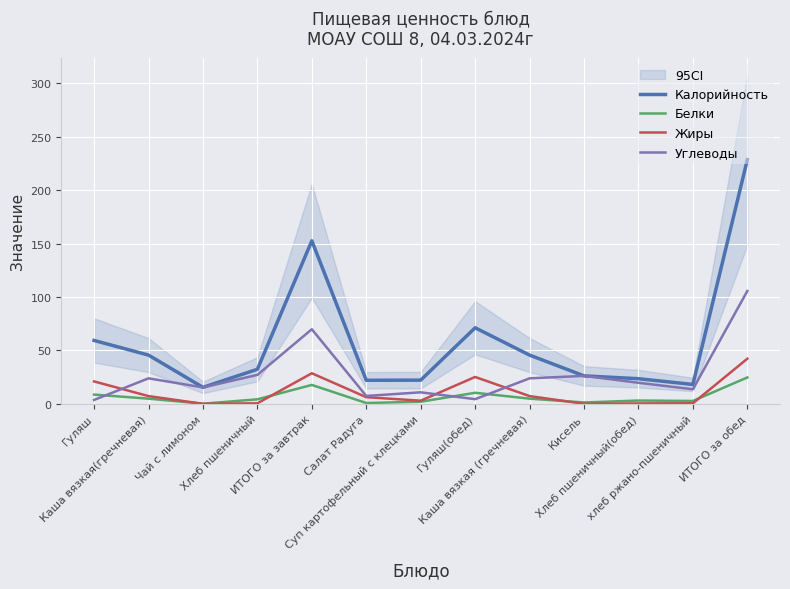

What is the sum of the Белки values at ИТОГО за обед and Гуляш(обед)?

35.0